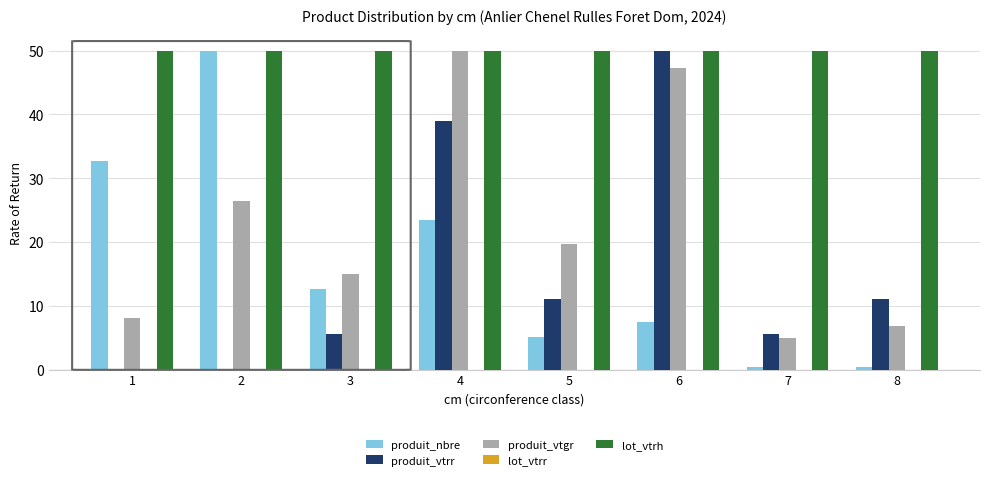

At which label is produit_nbre closest to 25?

4